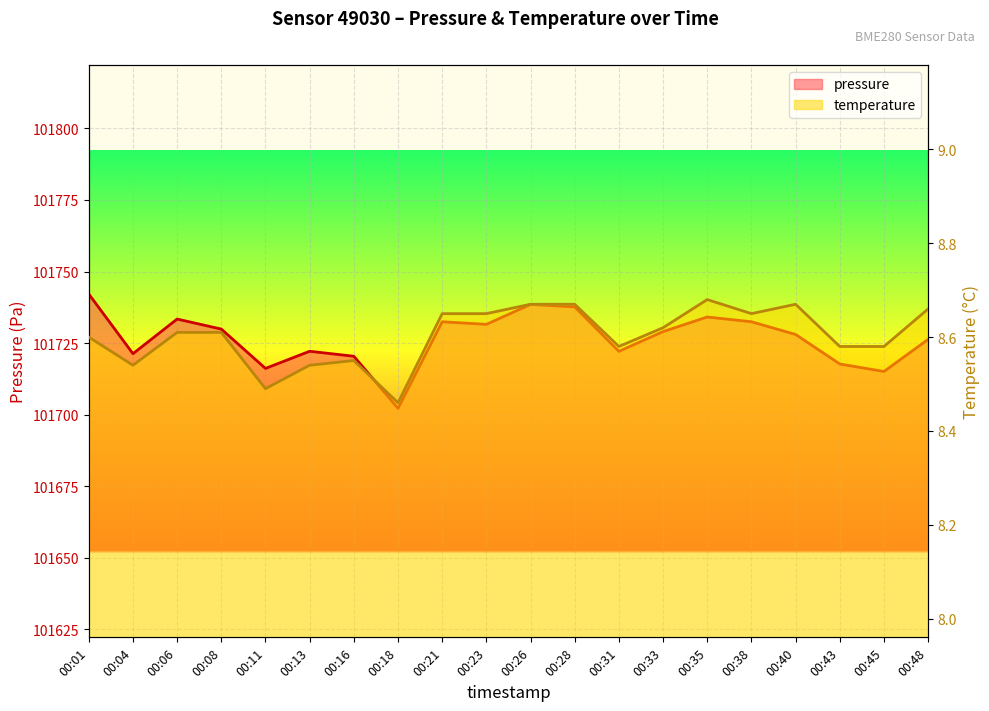

What is the sum of all pressure values?

2034532.9